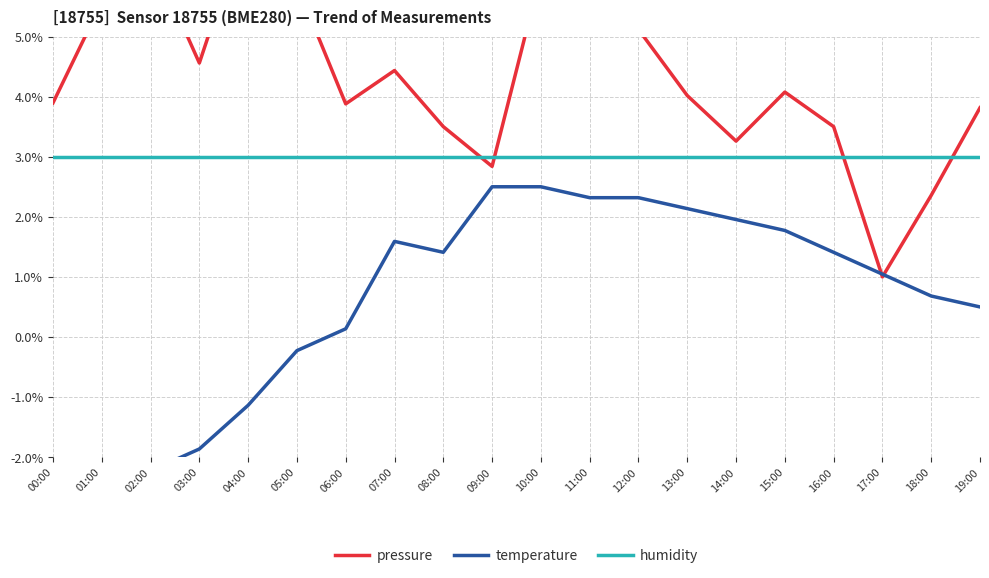

List the labels in order of temperature value, smallest first.

00:00, 01:00, 02:00, 03:00, 04:00, 05:00, 06:00, 19:00, 18:00, 17:00, 08:00, 16:00, 07:00, 15:00, 14:00, 13:00, 11:00, 12:00, 09:00, 10:00